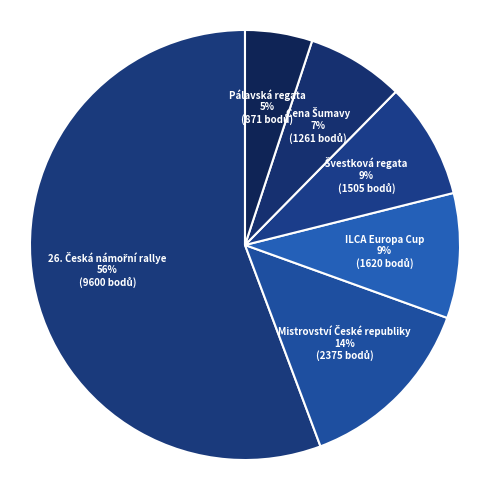

Count the number of slices in the pie.

6